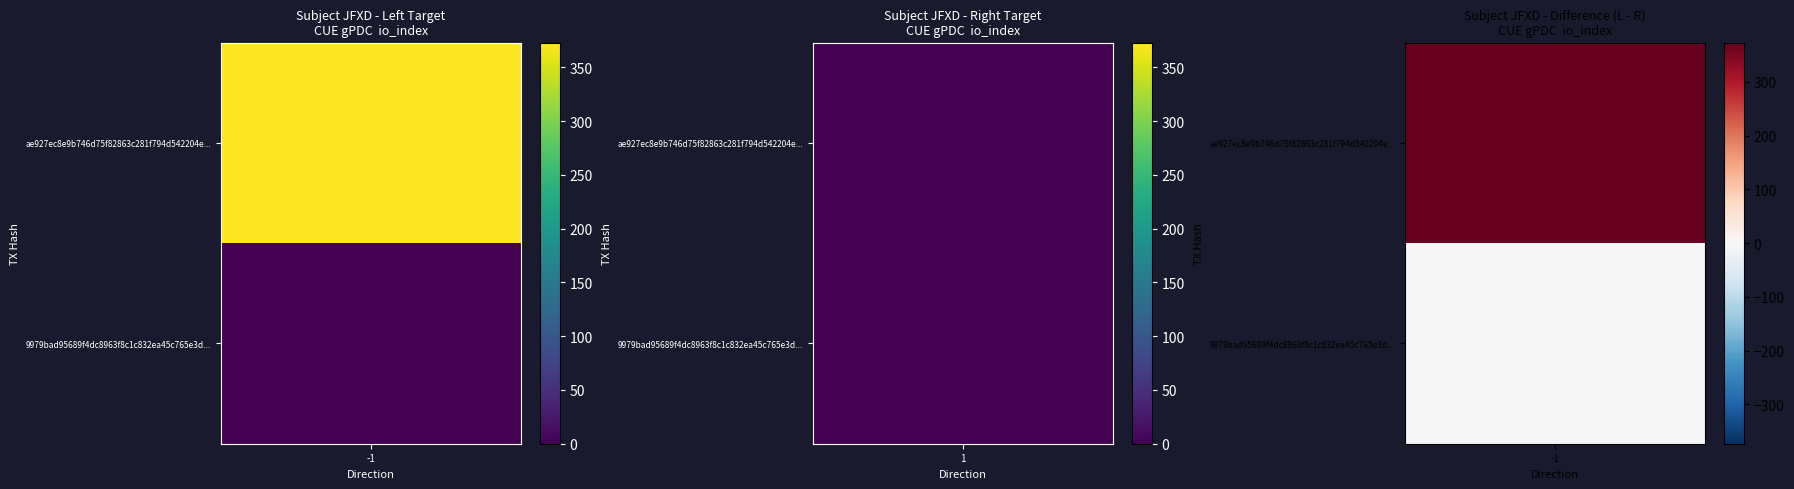

Where is ae927ec8e9b746d75f82863c281f794d542204e nearest to the value 186?

1